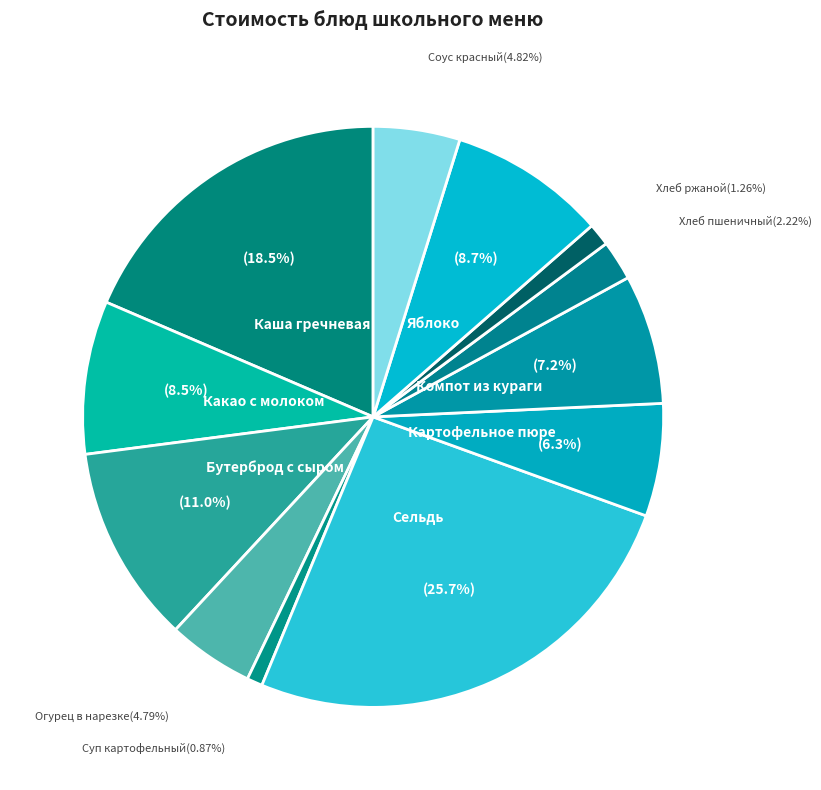

How many segments does this pie chart have?

12